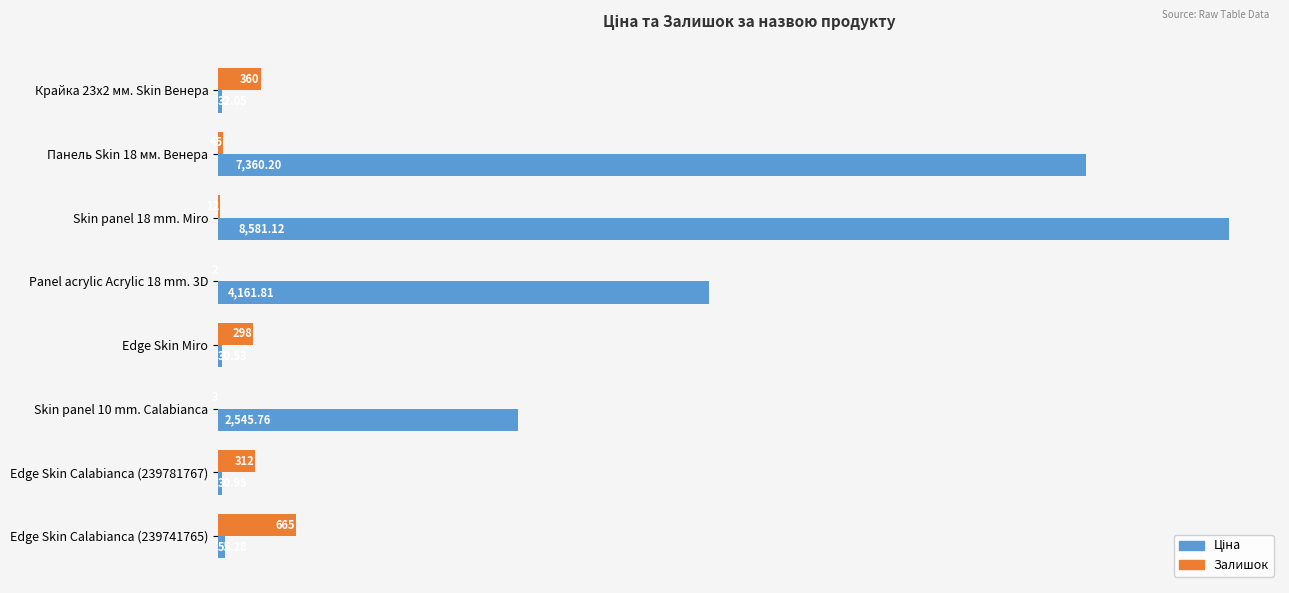

At which category is the sum across all series the highest?

Skin panel 18 mm. Miro